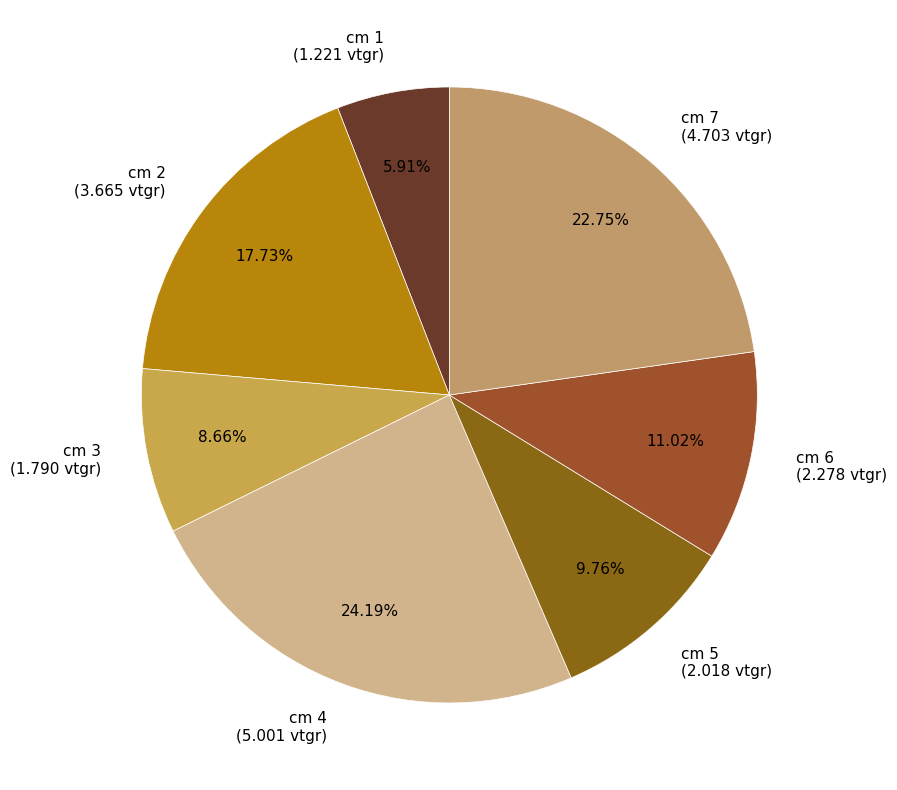

Does cm 7 (4.703 vtgr) account for over 50% of the chart?

No